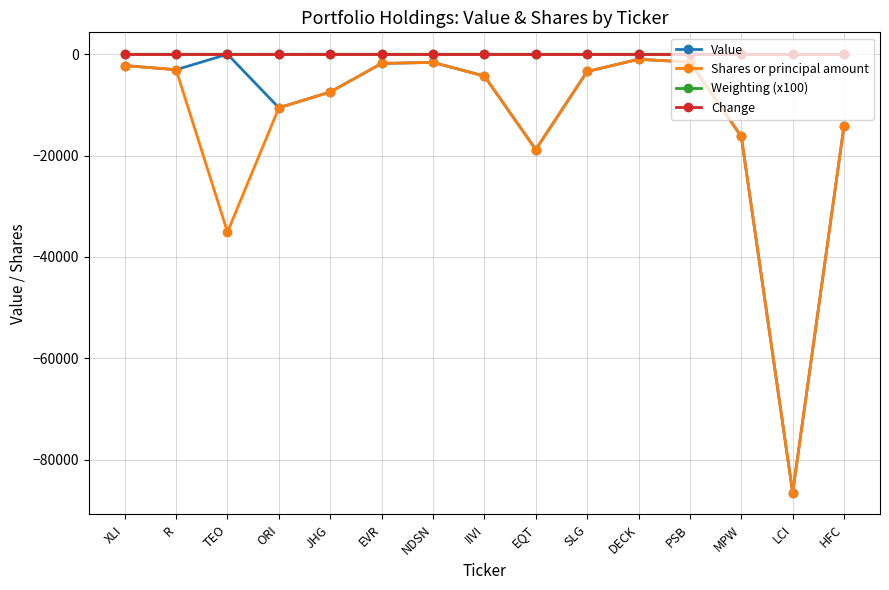

Is the value of Value at LCI greater than the value of Weighting (x100) at HFC?

No